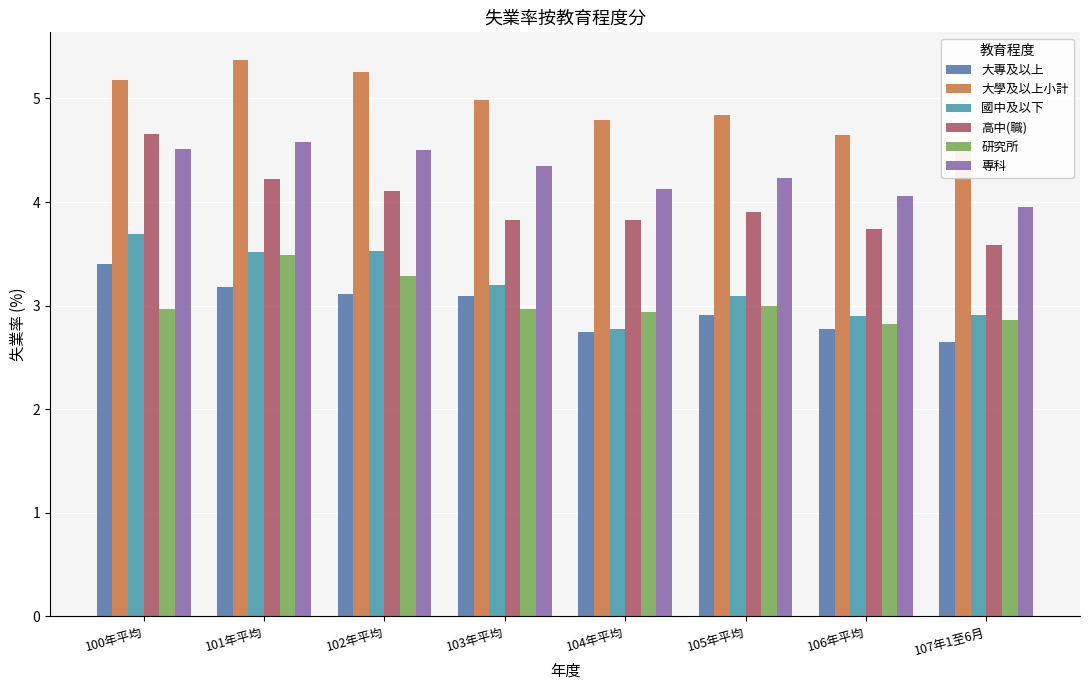

What is the value of the 高中(職) bar at the 8th from the left?

3.6